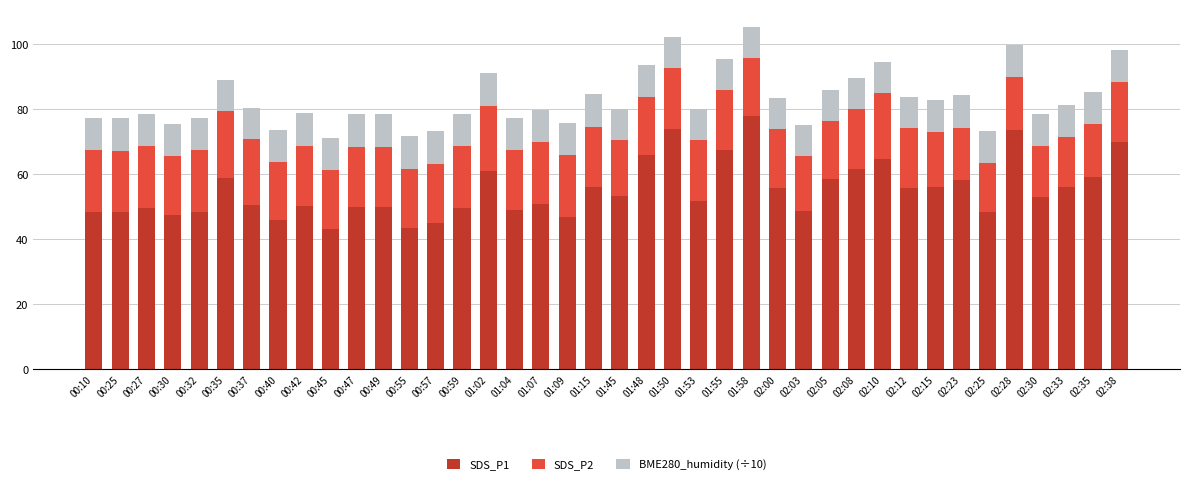

The SDS_P1 series shows 37.3 at 02:00. True or false?

False